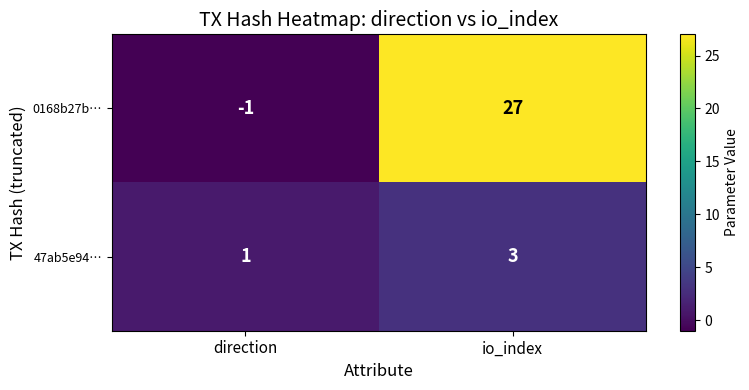

Which series has the largest range (max minus min)?

0168b27b…